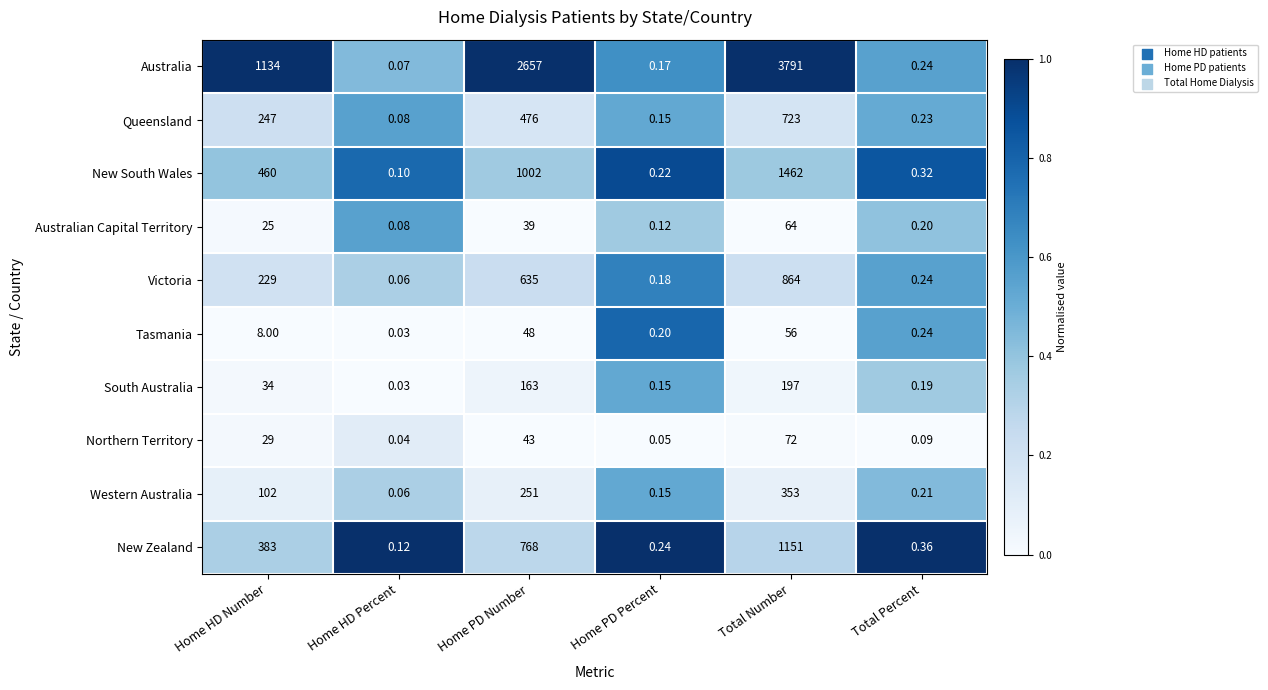

Which series has the widest spread of values?

Australia